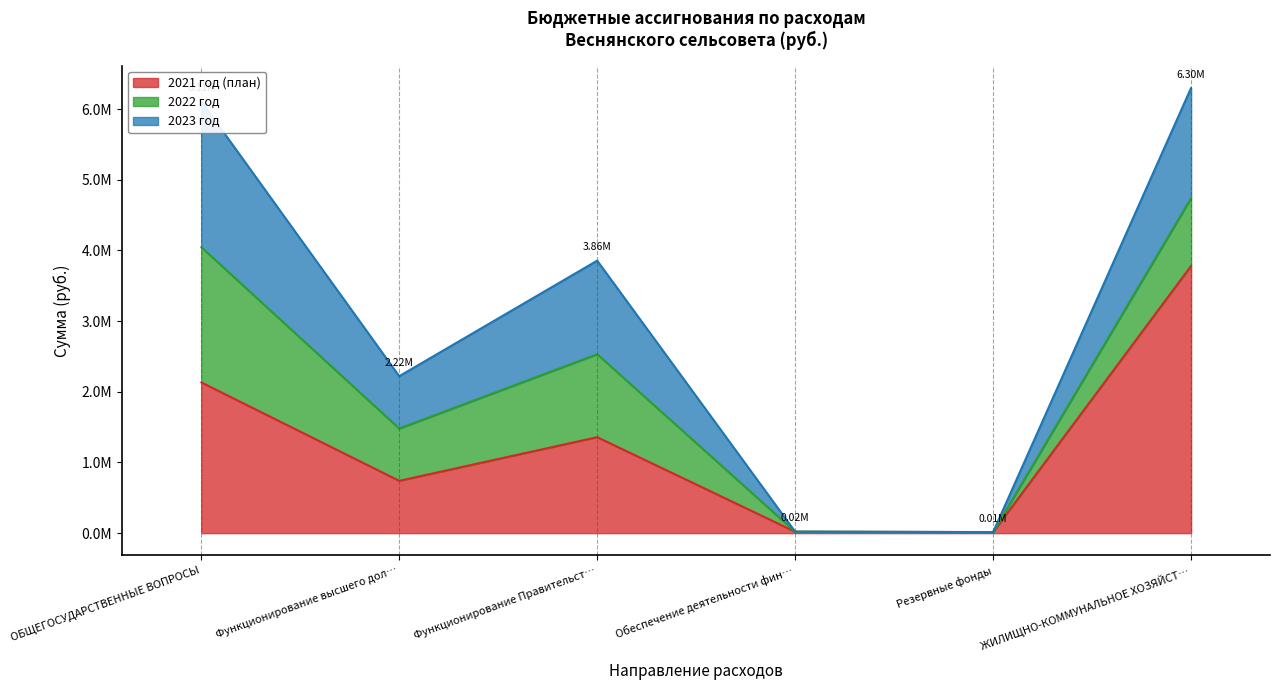

Which category has the highest value across all series?

ЖИЛИЩНО-КОММУНАЛЬНОЕ ХОЗЯЙСТВО